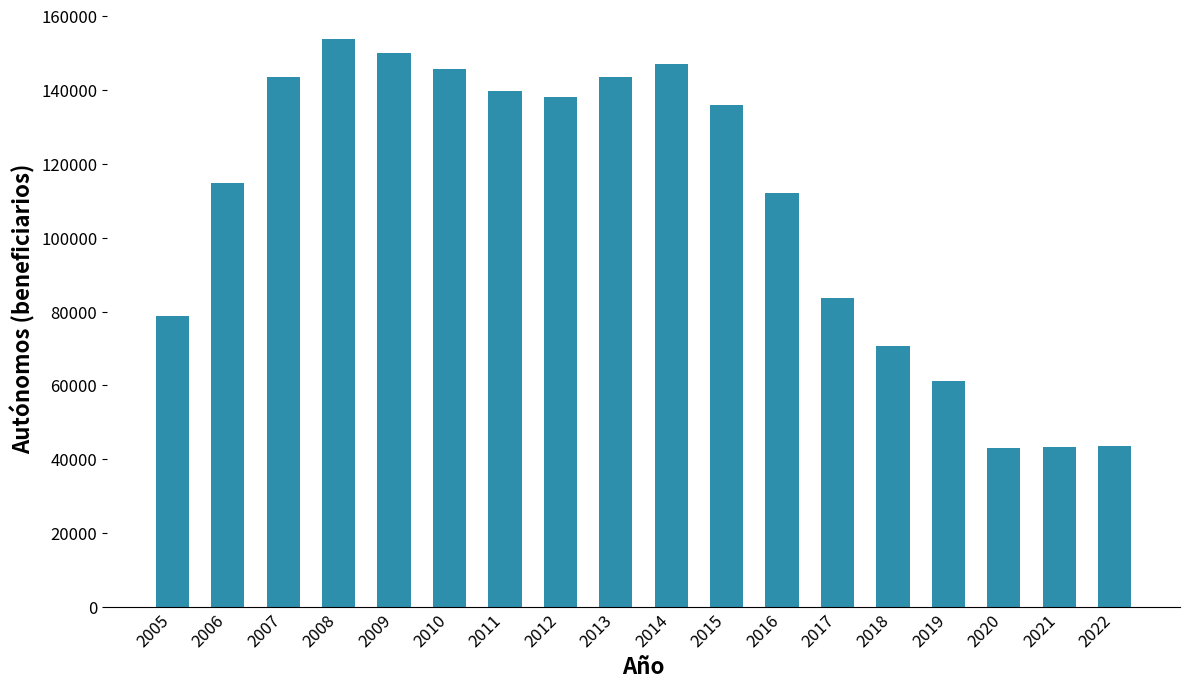

What is the change in value from 2011 to 2019?

-78455